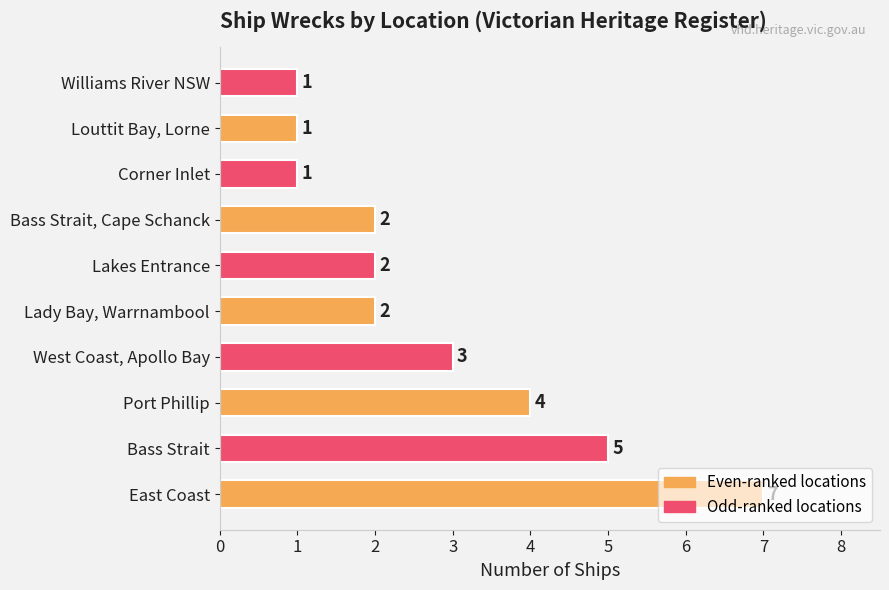

The chart shows a value of 1 at Williams River NSW. True or false?

True